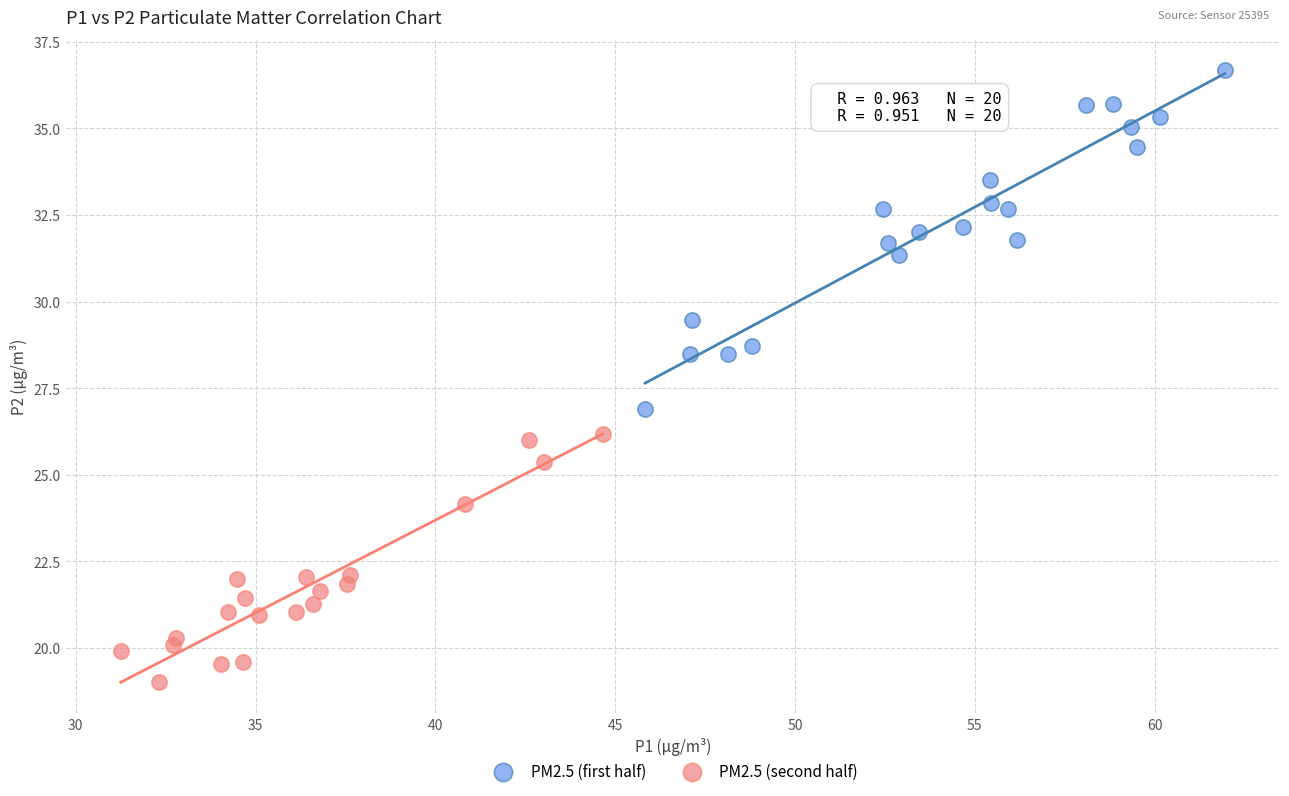

Which series contains the lowest Y value?

PM2.5 (second half)